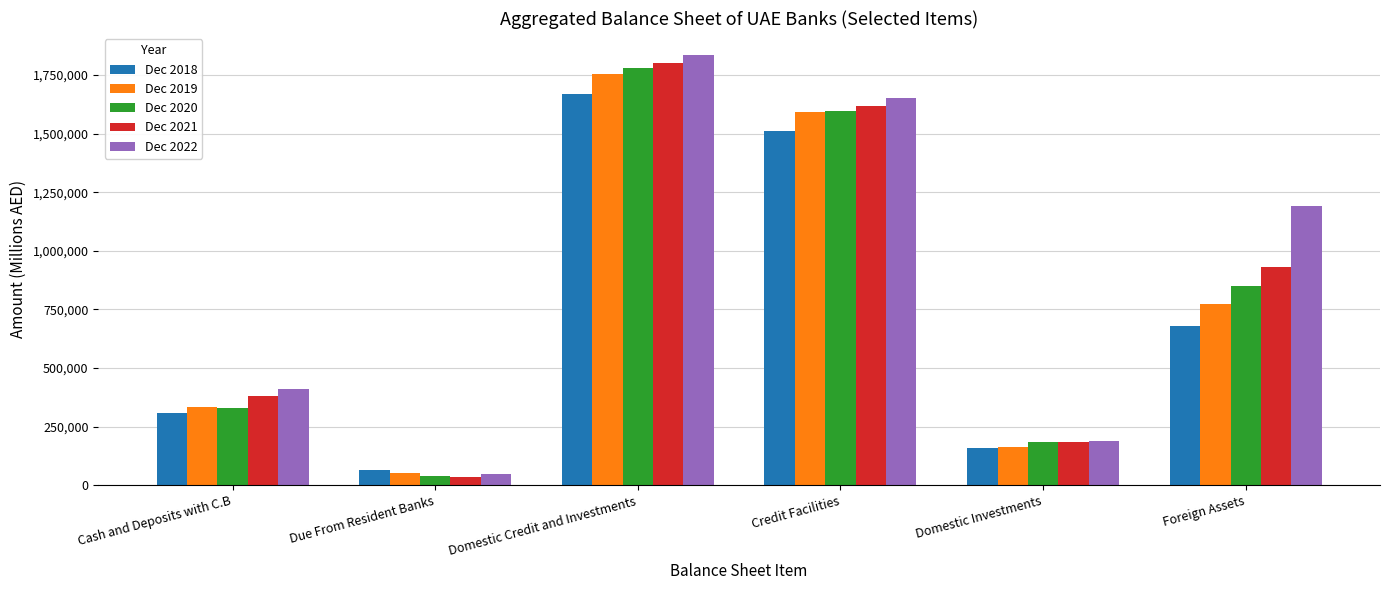

Between Cash and Deposits with C.B and Domestic Investments, which series saw the biggest shift?

Dec 2022